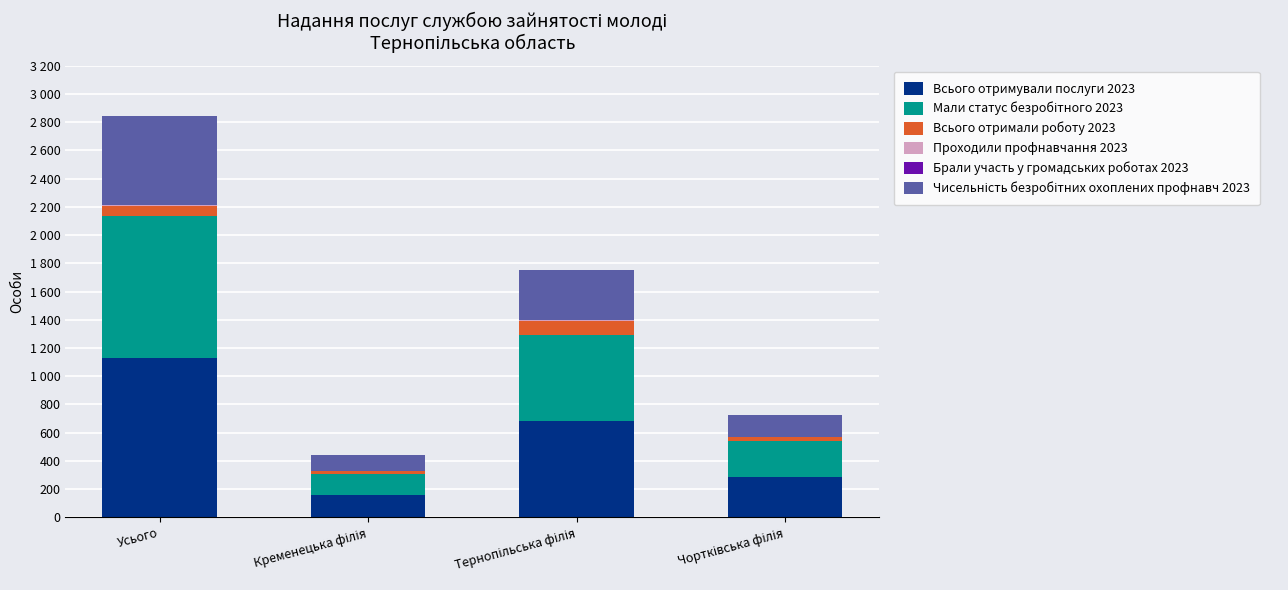

Are the bars grouped side by side (vs. stacked)?

No